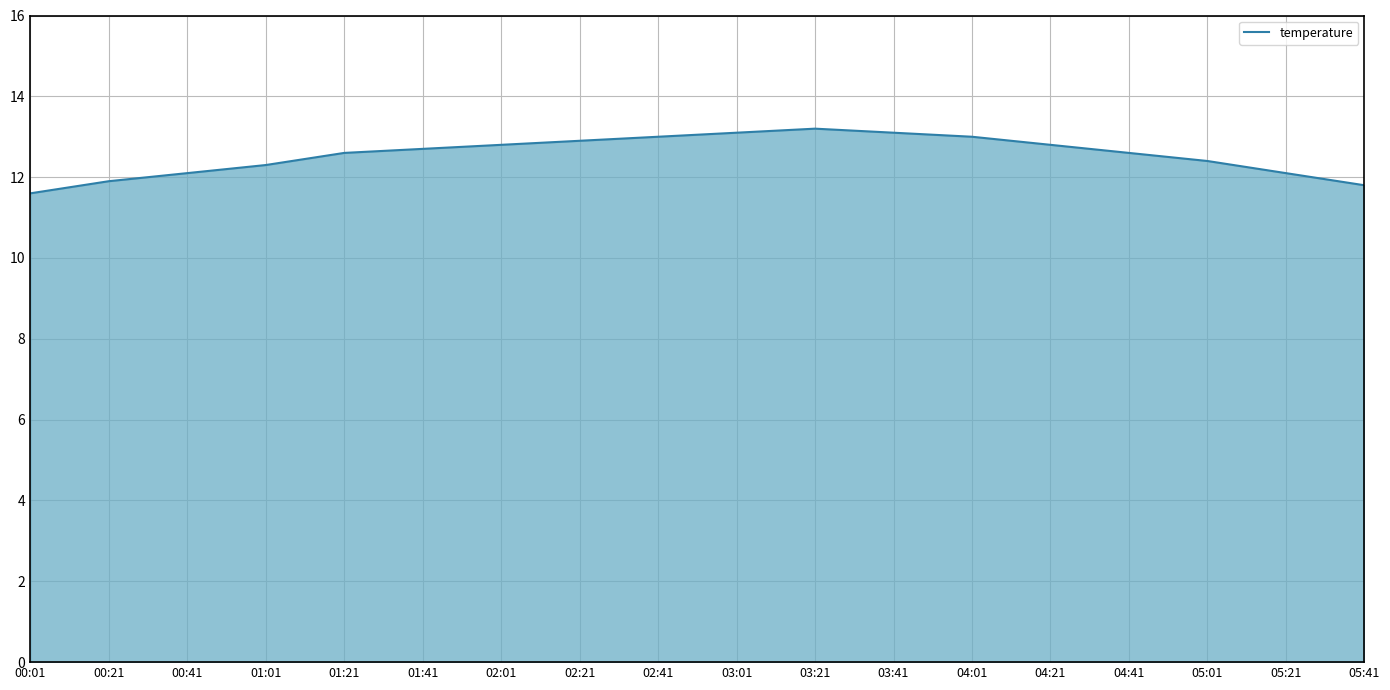

Reading left to right, extract all data points from this chart.

00:01=11.6	00:21=11.9	00:41=12.1	01:01=12.3	01:21=12.6	01:41=12.7	02:01=12.8	02:21=12.9	02:41=13.0	03:01=13.1	03:21=13.2	03:41=13.1	04:01=13.0	04:21=12.8	04:41=12.6	05:01=12.4	05:21=12.1	05:41=11.8